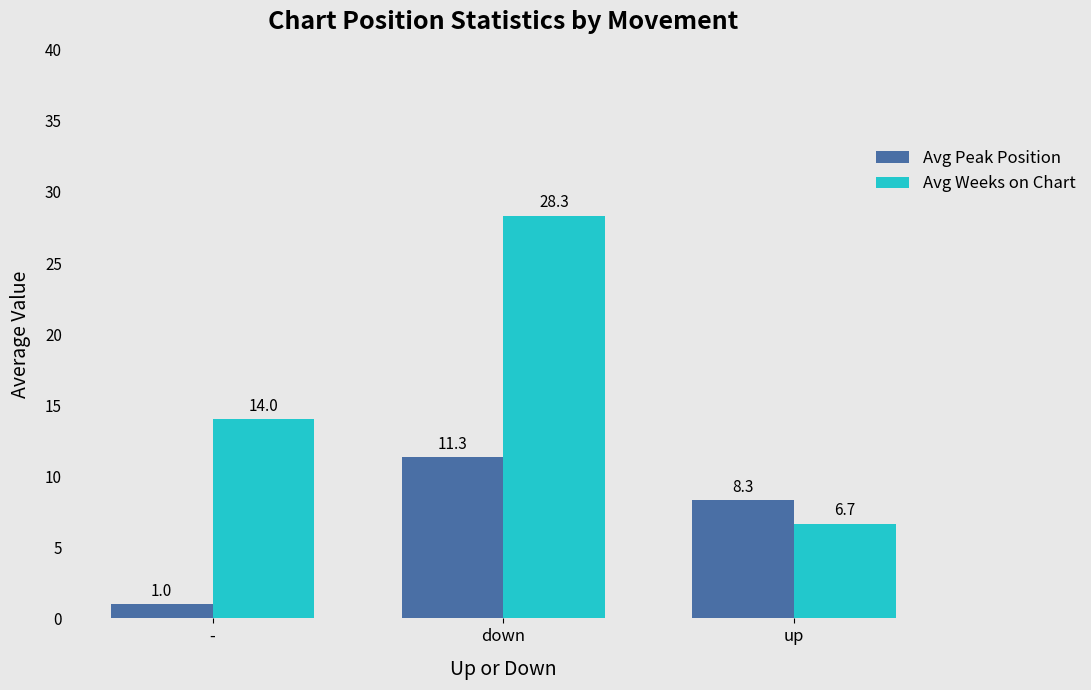

What is the difference between the maximum and minimum values in the Avg Weeks on Chart series?

21.7